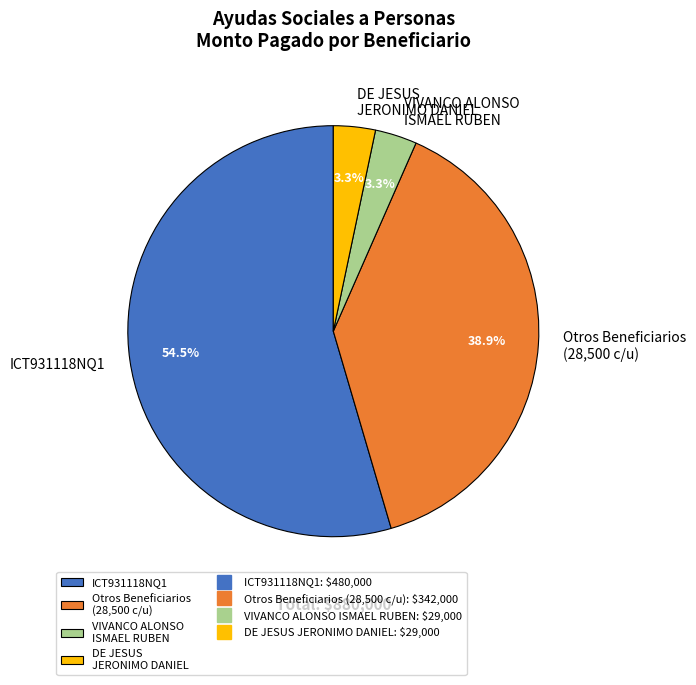

Is the sum of Otros Beneficiarios (28,500 c/u) and DE JESUS JERONIMO DANIEL greater than half?

No